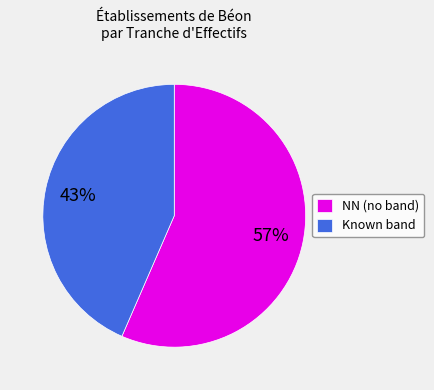

The NN (no band) slice represents 57% of the pie. True or false?

True